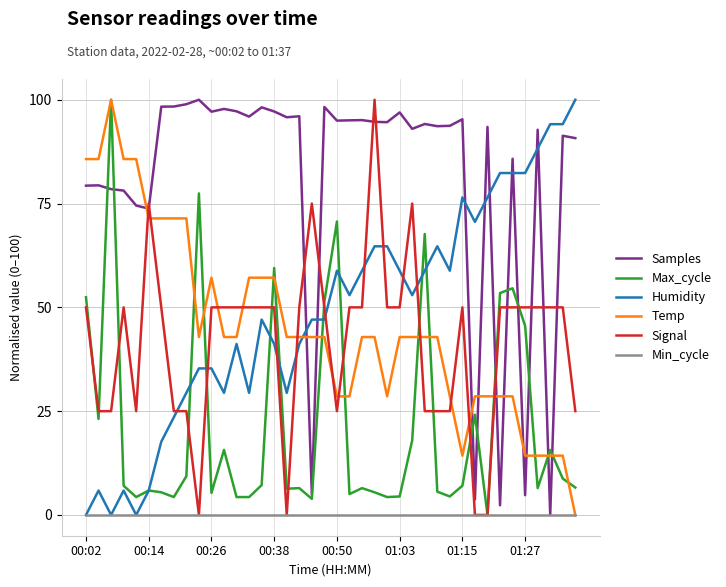

How many times do Signal and Samples cross each other?

12